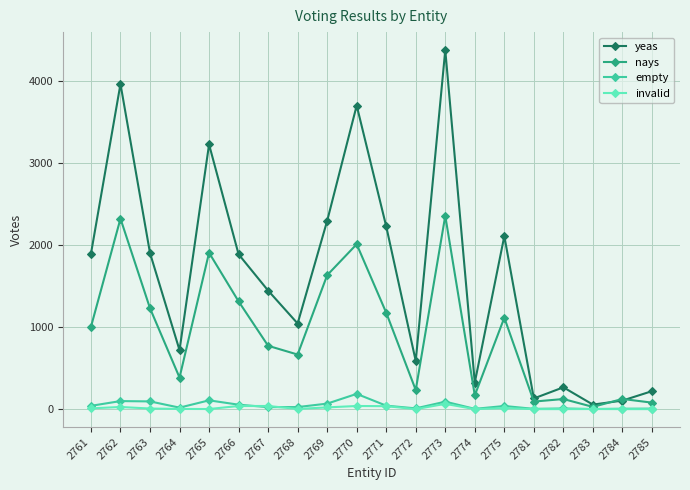

Which label corresponds to the largest value in the chart?

2773